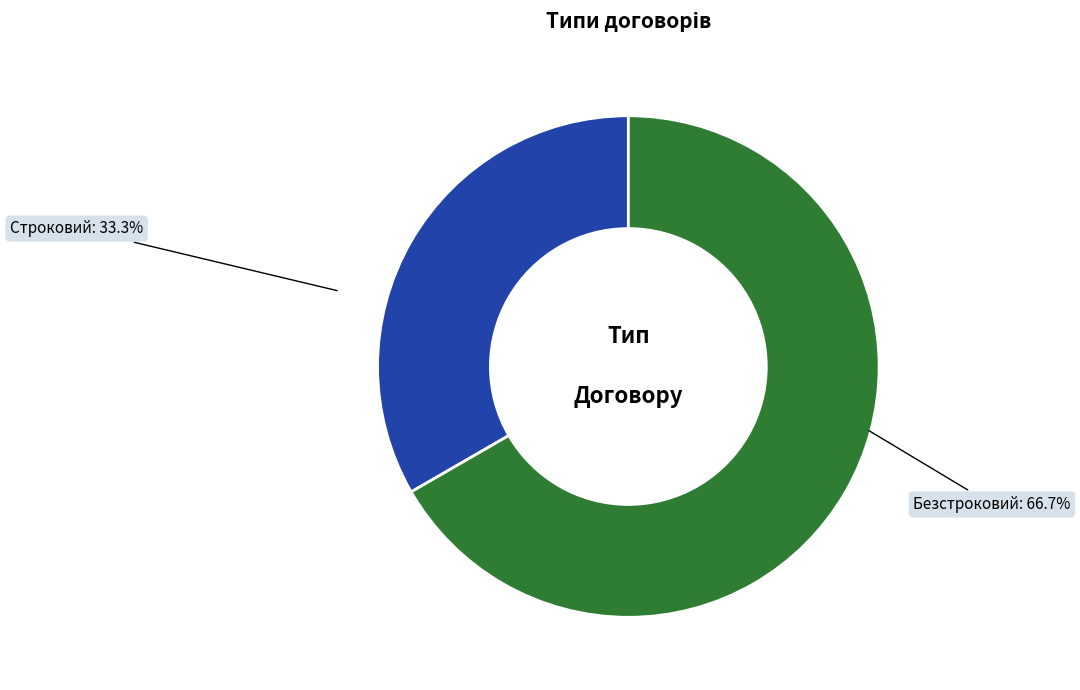

Is there any slice that represents more than half of the pie?

Yes